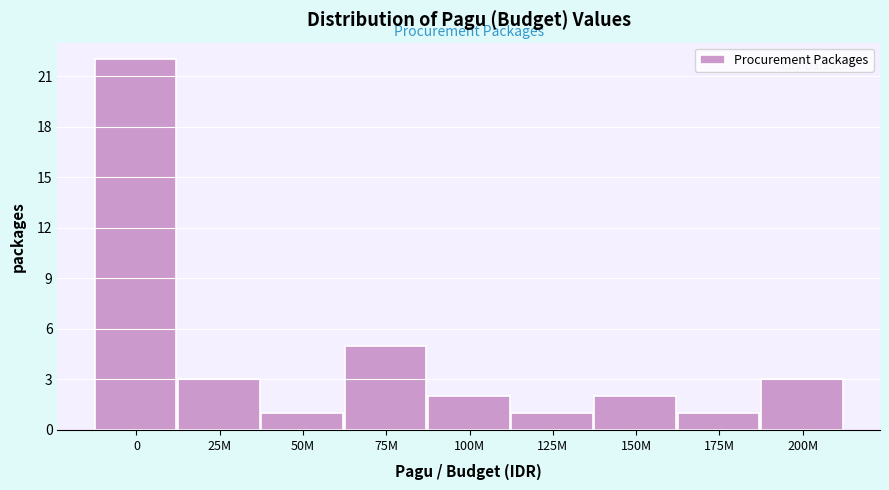

Reading right to left, transcribe all the data shown in this chart.

200M=3	175M=1	150M=2	125M=1	100M=2	75M=5	50M=1	25M=3	0=22